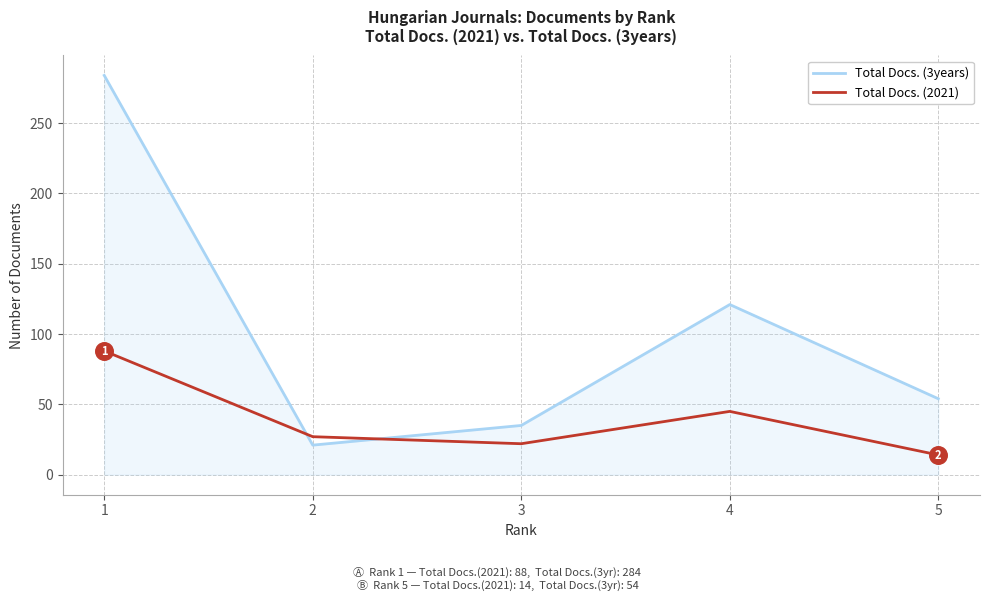

What is the spread (max minus min) of values at 5?

40